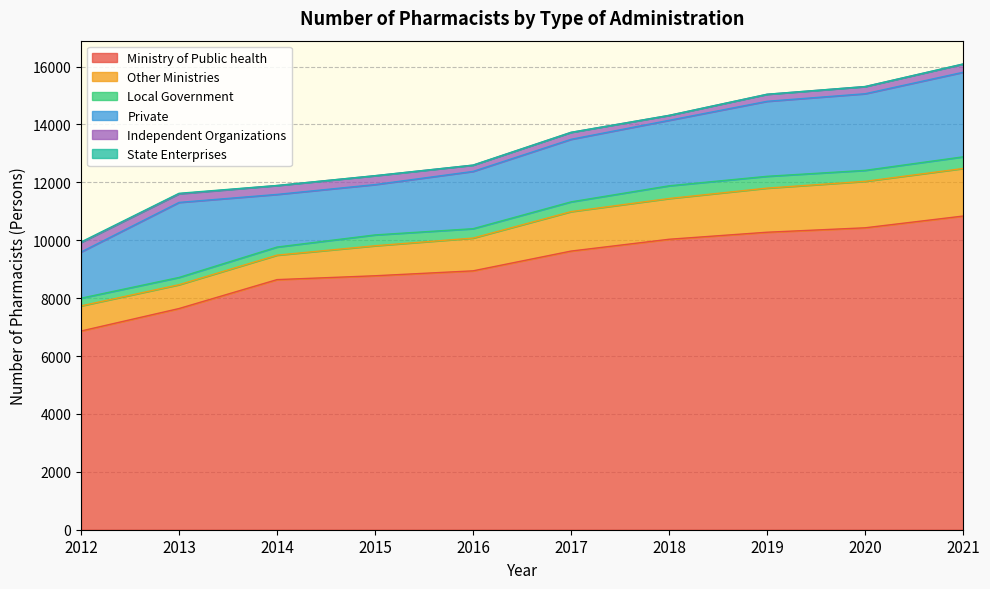

Reading left to right, extract all data points from this chart.

Ministry of Public health: 6864	7641	8640	8773	8943	9626	10034	10277	10430	10836
Other Ministries: 868	823	845	1037	1132	1363	1408	1524	1605	1643
Local Government: 266	251	280	374	324	337	439	408	379	403
Private: 1595	2592	1818	1739	1979	2161	2262	2591	2647	2921
Independent Organizations: 330	297	307	306	216	240	170	242	247	282
State Enterprises: 17	18	2	2	2	1	1	2	2	5